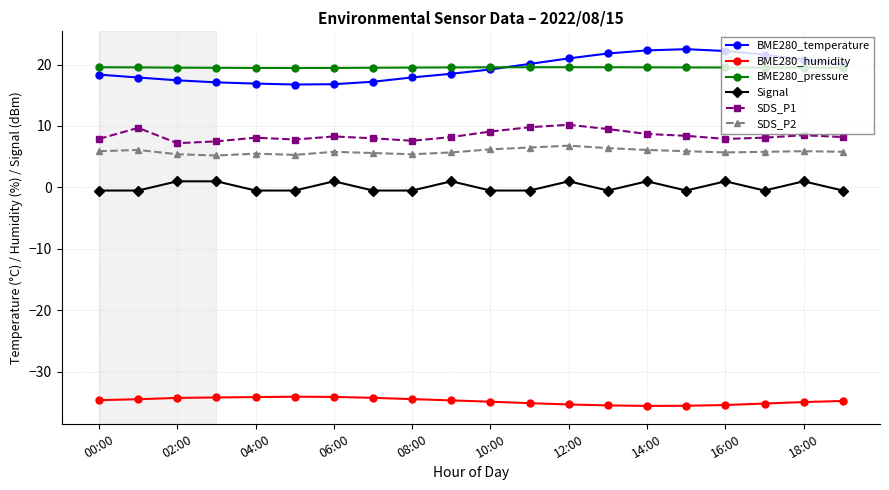

True or false: SDS_P2 and BME280_pressure cross at least once.

False